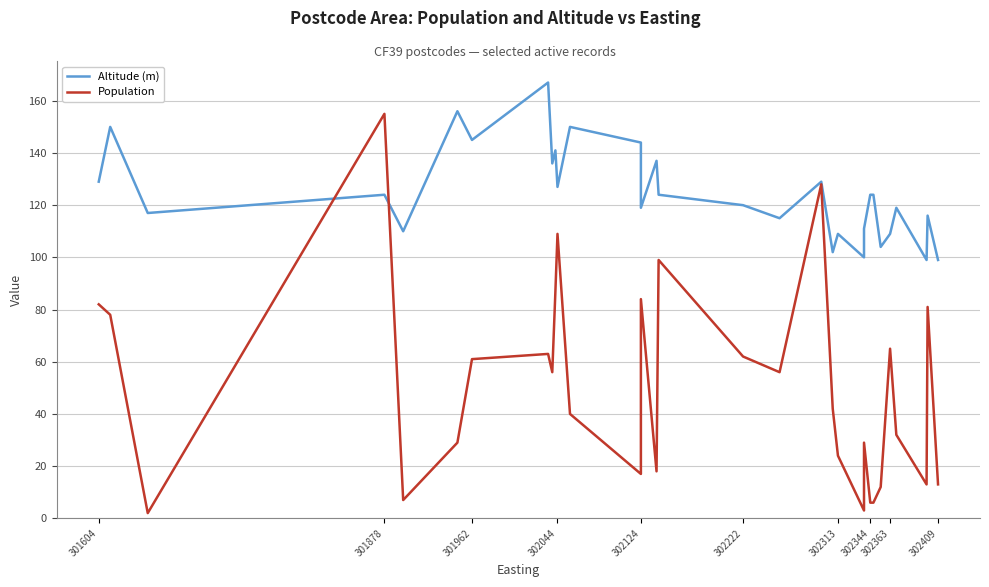

Is this an area chart (filled region under the line)?

No